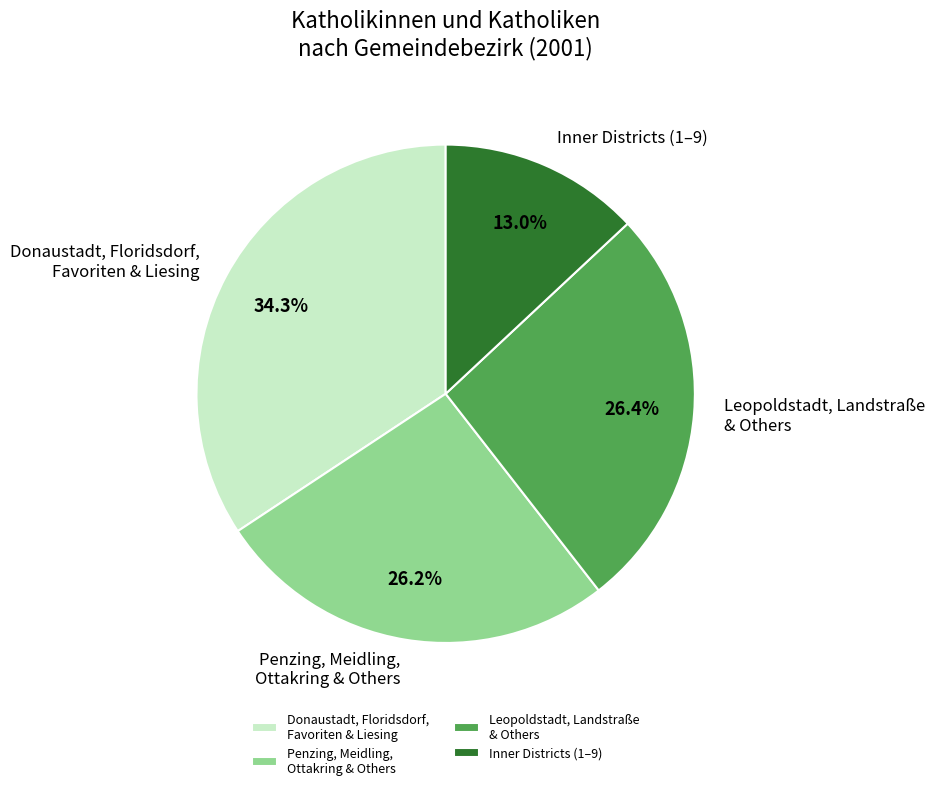

What is the largest slice in the pie chart?

Donaustadt, Floridsdorf, Favoriten & Liesing